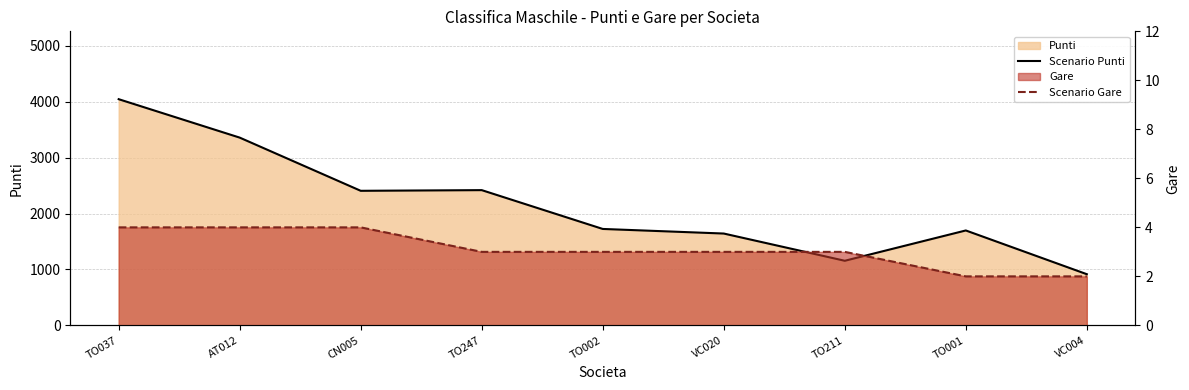

Which series changed the most between AT012 and CN005?

Scenario Punti